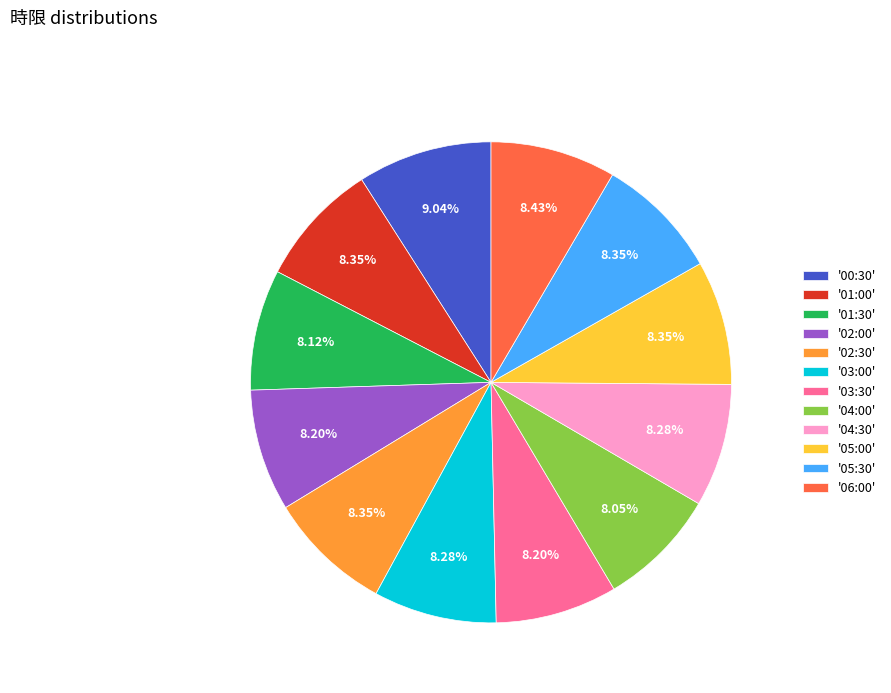

Approximately how many times larger is the value at '01:30' compared to '00:30'?

0.9